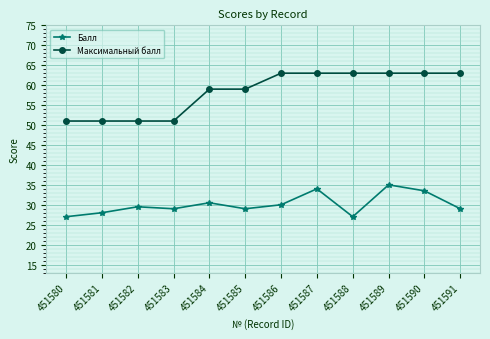

What is the value of the Максимальный балл point at the 9th from the left?

63.0